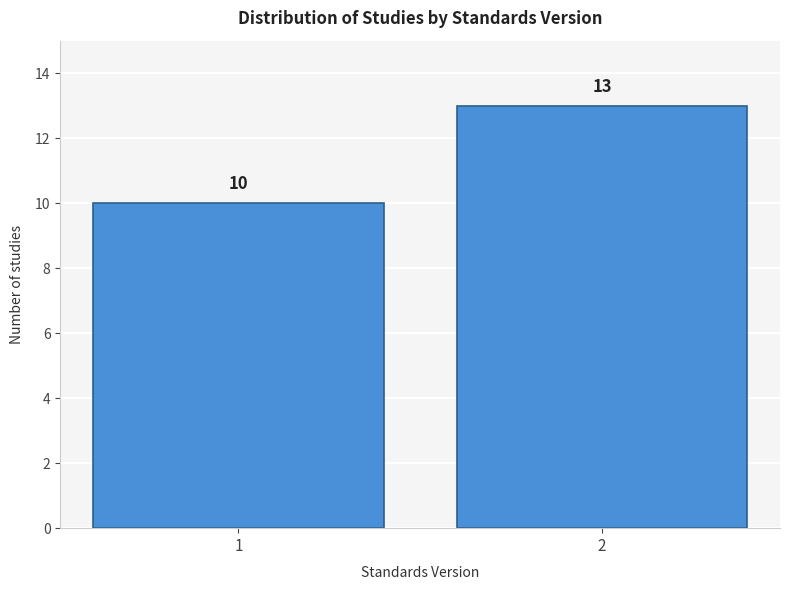

Reading left to right, list all the values displayed in this chart.

1=10	2=13